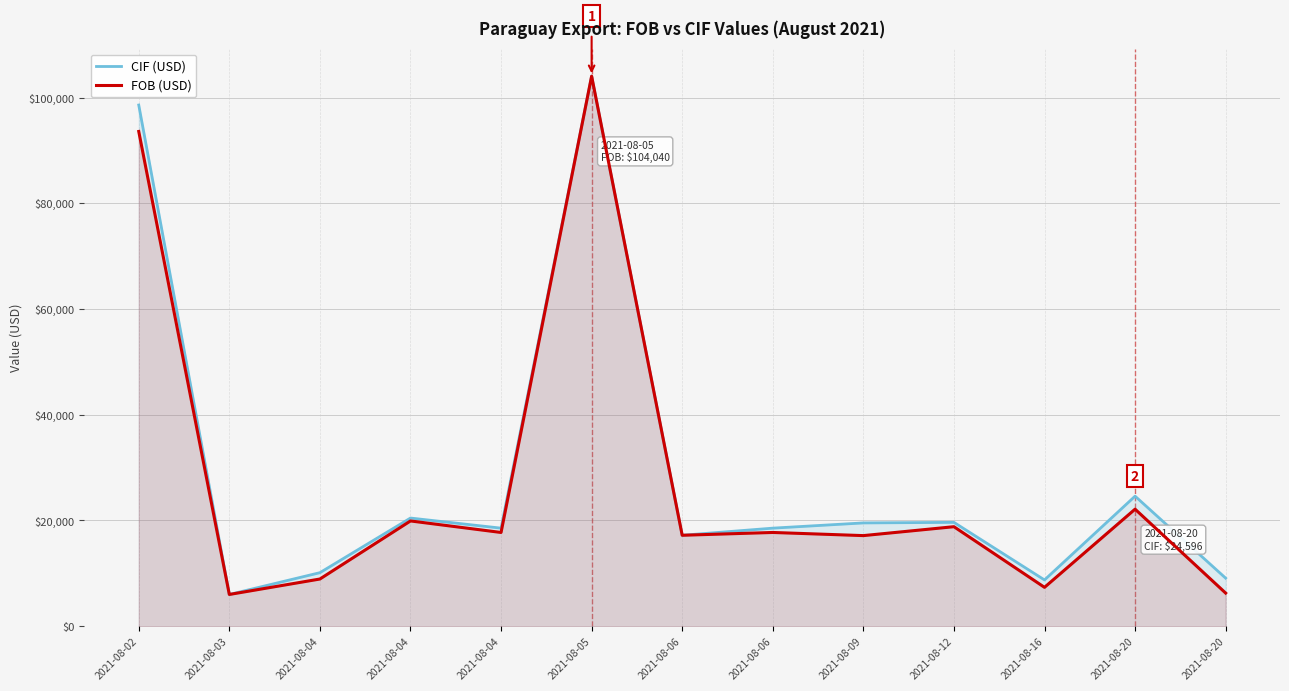

What is the total value across all series at 2021-08-02?

192164